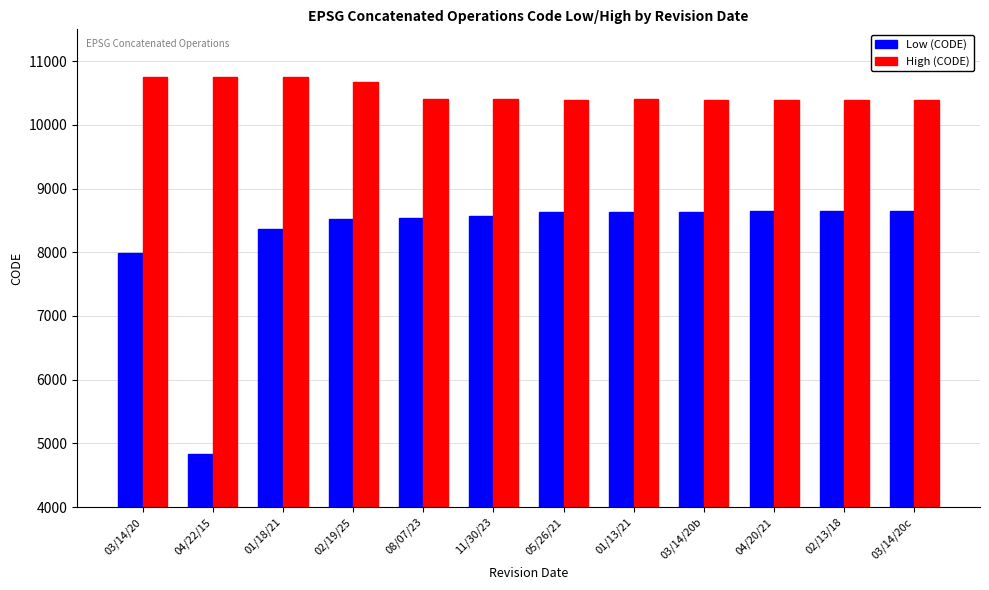

What is the sum of all High (CODE) values?

126131